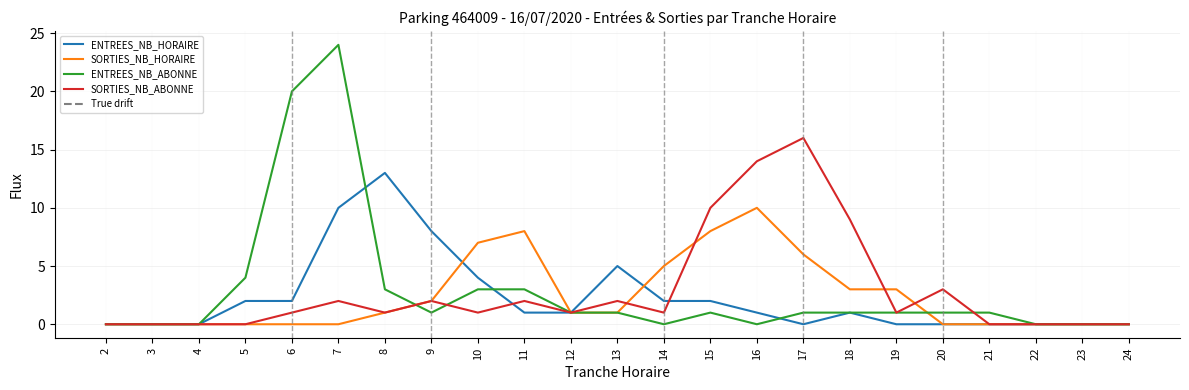

What is the difference between the SORTIES_NB_ABONNE values at 20 and 9?

1